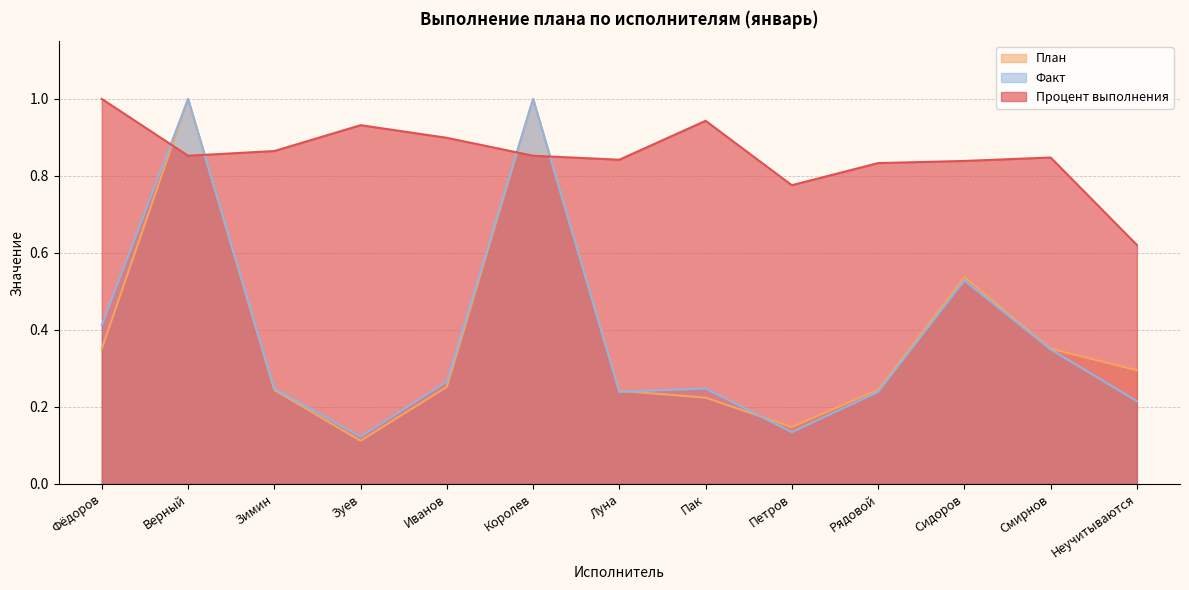

What is the spread (max minus min) of values at Фёдоров?

0.6